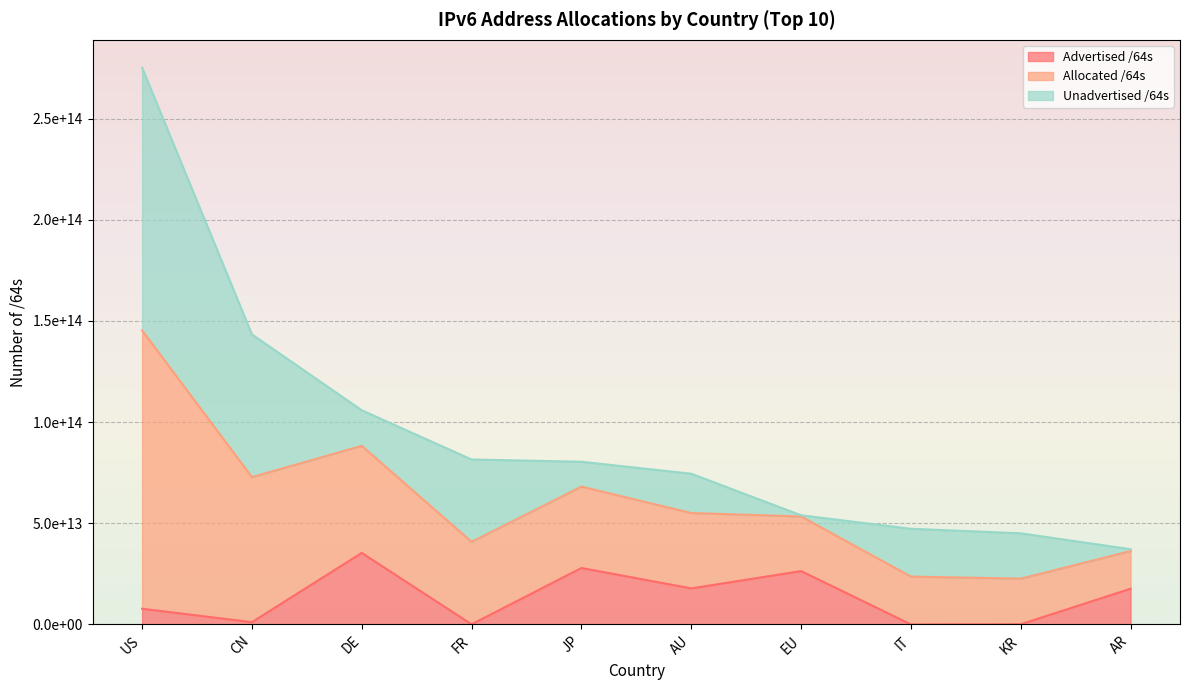

The Advertised /64s series shows 17656612192256 at AR. True or false?

True